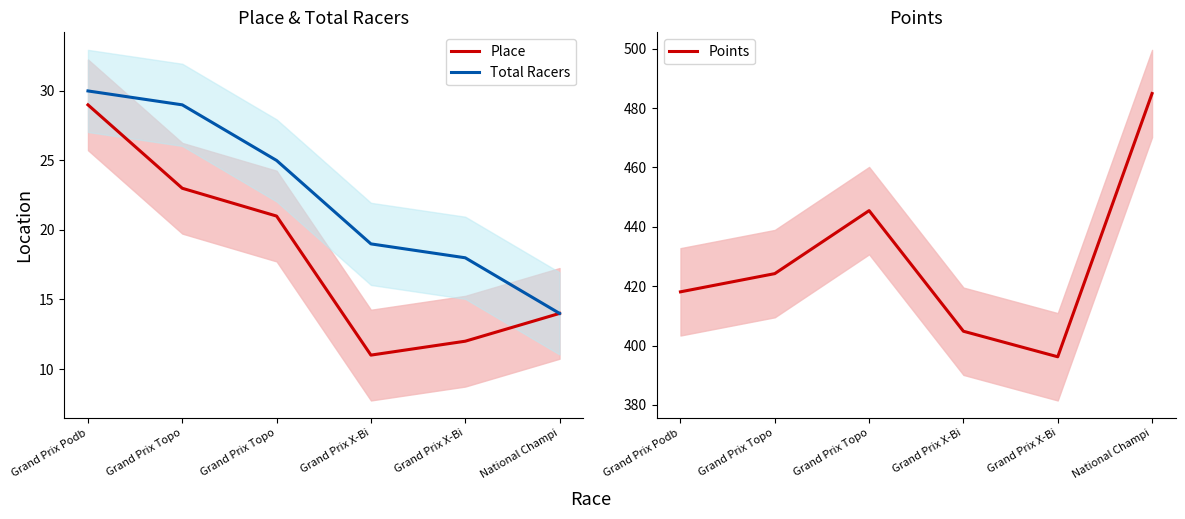

True or false: Place and Total Racers intersect in this chart.

False